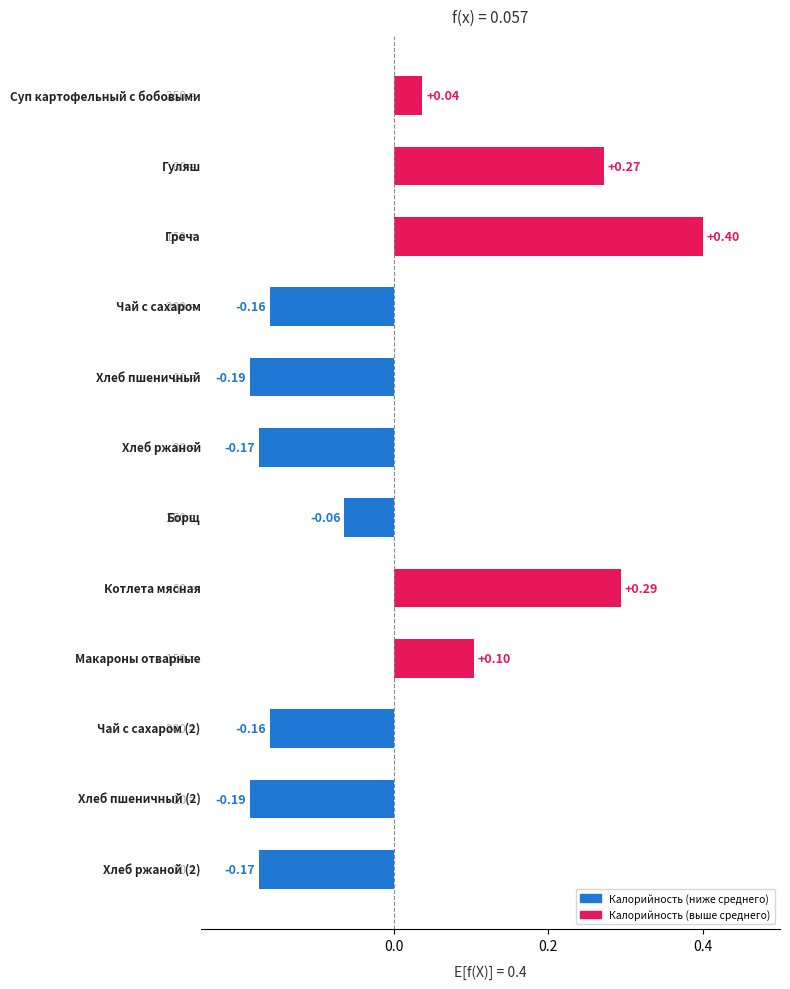

How many data points does each series have?

12